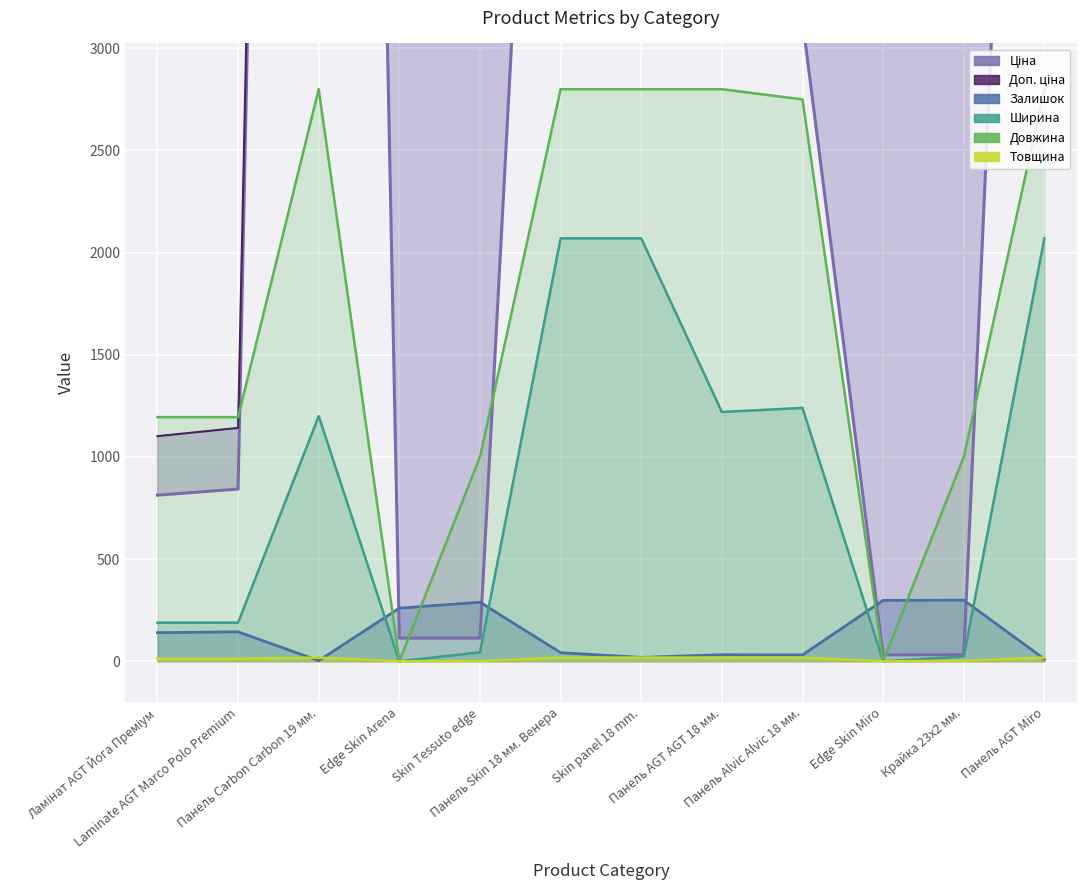

Reading left to right, list all the values displayed in this chart.

Ціна: Ламінат AGT Йога Преміум=813.0	Laminate AGT Marco Polo Premium=842.8	Панель Carbon Carbon 19 мм.=19831.1	Edge Skin Arena=113.3	Skin Tessuto edge=113.3	Панель Skin 18 мм. Венера=7545.9	Skin panel 18 mm.=7545.9	Панель AGT AGT 18 мм.=6879.5	Панель Alvic Alvic 18 мм.=3136.8	Edge Skin Miro=31.3	Крайка 23x2 мм.=32.0	Панель AGT Miro=8797.6
Доп. ціна: Ламінат AGT Йога Преміум=1101.8	Laminate AGT Marco Polo Premium=1142.1	Панель Carbon Carbon 19 мм.=19831.1	Edge Skin Arena=11334.0	Skin Tessuto edge=11334.0	Панель Skin 18 мм. Венера=7545.9	Skin panel 18 mm.=7545.9	Панель AGT AGT 18 мм.=6879.5	Панель Alvic Alvic 18 мм.=3137.0	Edge Skin Miro=3130.0	Крайка 23x2 мм.=3205.0	Панель AGT Miro=8797.6
Залишок: Ламінат AGT Йога Преміум=140.0	Laminate AGT Marco Polo Premium=144.0	Панель Carbon Carbon 19 мм.=3.0	Edge Skin Arena=260.0	Skin Tessuto edge=289.0	Панель Skin 18 мм. Венера=42.0	Skin panel 18 mm.=19.0	Панель AGT AGT 18 мм.=32.0	Панель Alvic Alvic 18 мм.=31.0	Edge Skin Miro=298.0	Крайка 23x2 мм.=299.0	Панель AGT Miro=11.0
Ширина: Ламінат AGT Йога Преміум=189.0	Laminate AGT Marco Polo Premium=189.0	Панель Carbon Carbon 19 мм.=1200.0	Edge Skin Arena=0.0	Skin Tessuto edge=44.0	Панель Skin 18 мм. Венера=2070.0	Skin panel 18 mm.=2070.0	Панель AGT AGT 18 мм.=1220.0	Панель Alvic Alvic 18 мм.=1240.0	Edge Skin Miro=0.0	Крайка 23x2 мм.=23.0	Панель AGT Miro=2070.0
Довжина: Ламінат AGT Йога Преміум=1195.0	Laminate AGT Marco Polo Premium=1195.0	Панель Carbon Carbon 19 мм.=2800.0	Edge Skin Arena=0.0	Skin Tessuto edge=1000.0	Панель Skin 18 мм. Венера=2800.0	Skin panel 18 mm.=2800.0	Панель AGT AGT 18 мм.=2800.0	Панель Alvic Alvic 18 мм.=2750.0	Edge Skin Miro=0.0	Крайка 23x2 мм.=1000.0	Панель AGT Miro=2800.0
Товщина: Ламінат AGT Йога Преміум=12.0	Laminate AGT Marco Polo Premium=12.0	Панель Carbon Carbon 19 мм.=18.0	Edge Skin Arena=0.0	Skin Tessuto edge=1.0	Панель Skin 18 мм. Венера=18.0	Skin panel 18 mm.=18.0	Панель AGT AGT 18 мм.=18.0	Панель Alvic Alvic 18 мм.=18.0	Edge Skin Miro=0.0	Крайка 23x2 мм.=2.0	Панель AGT Miro=18.0